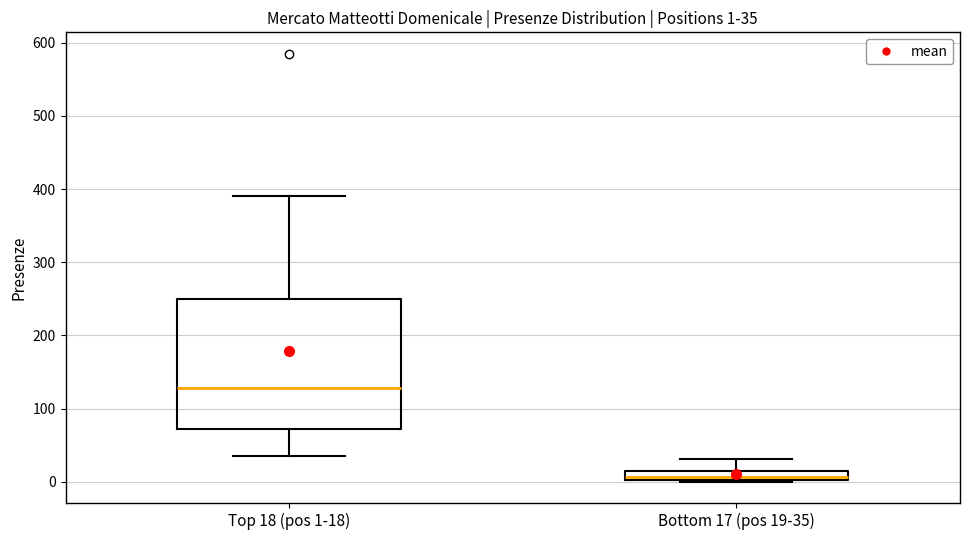

Which box has the lowest median line?

Bottom 17 (pos 19-35)